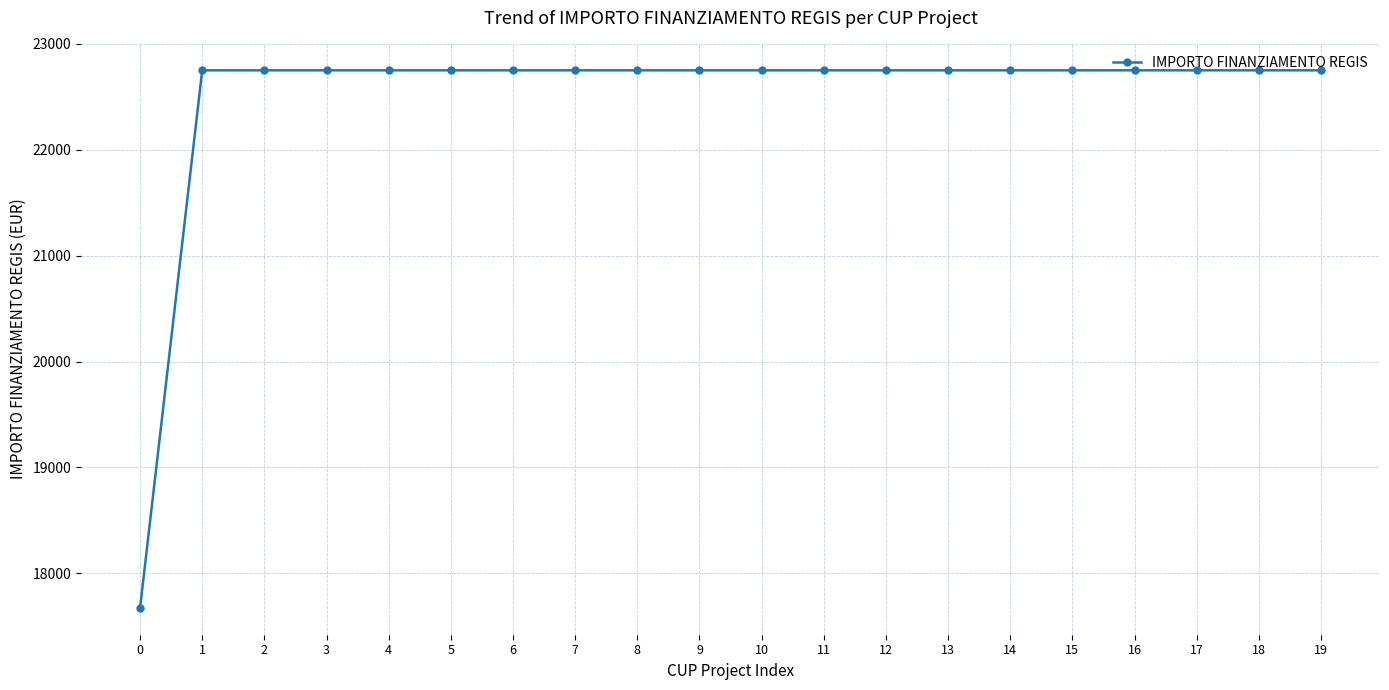

What is the maximum value shown in the chart?

22750.0